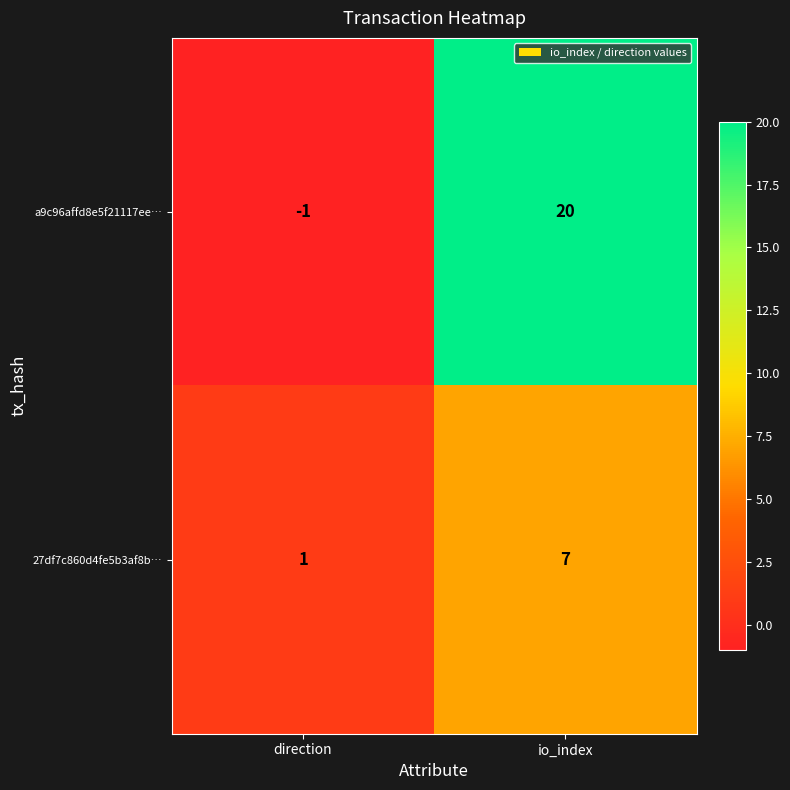

The a9c96affd8e5f21117ee… series shows -2 at direction. True or false?

False